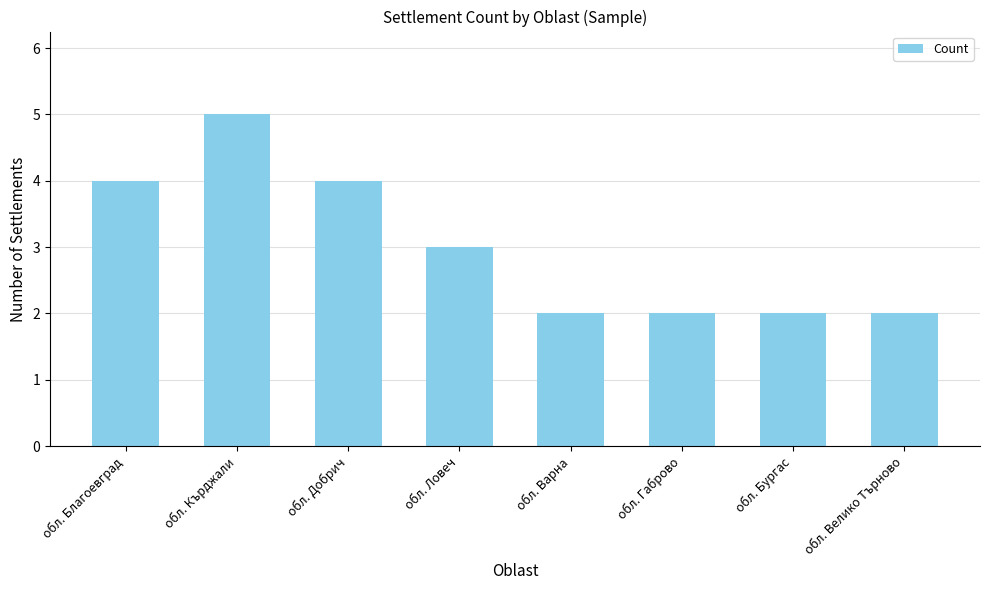

The chart shows a value of 3 at обл. Ловеч. True or false?

True